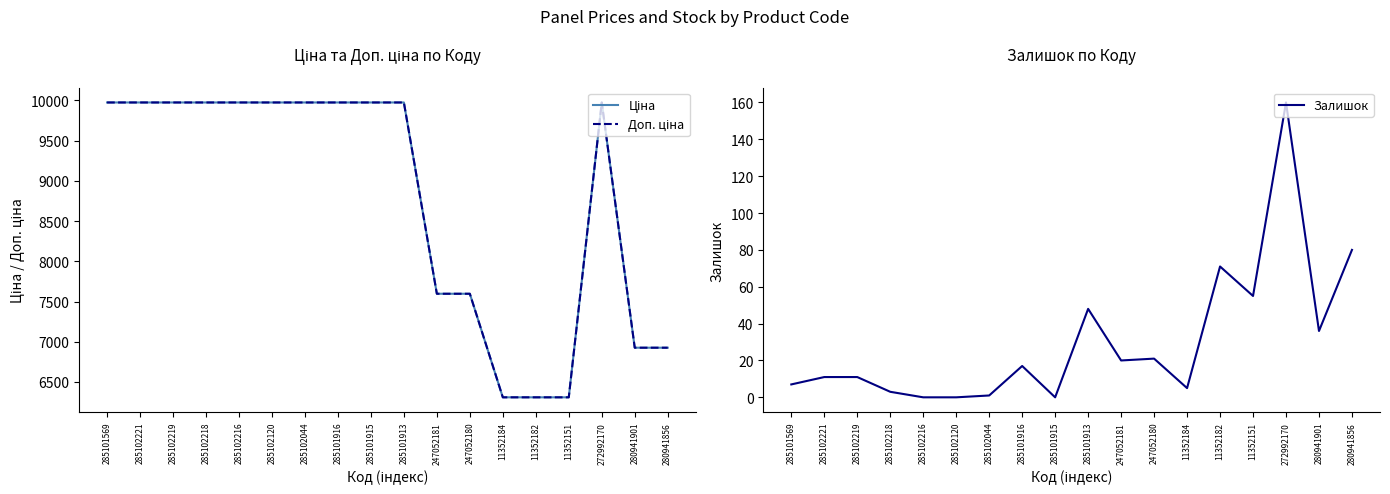

What value does the Доп. ціна series have at 285101916?

9975.0